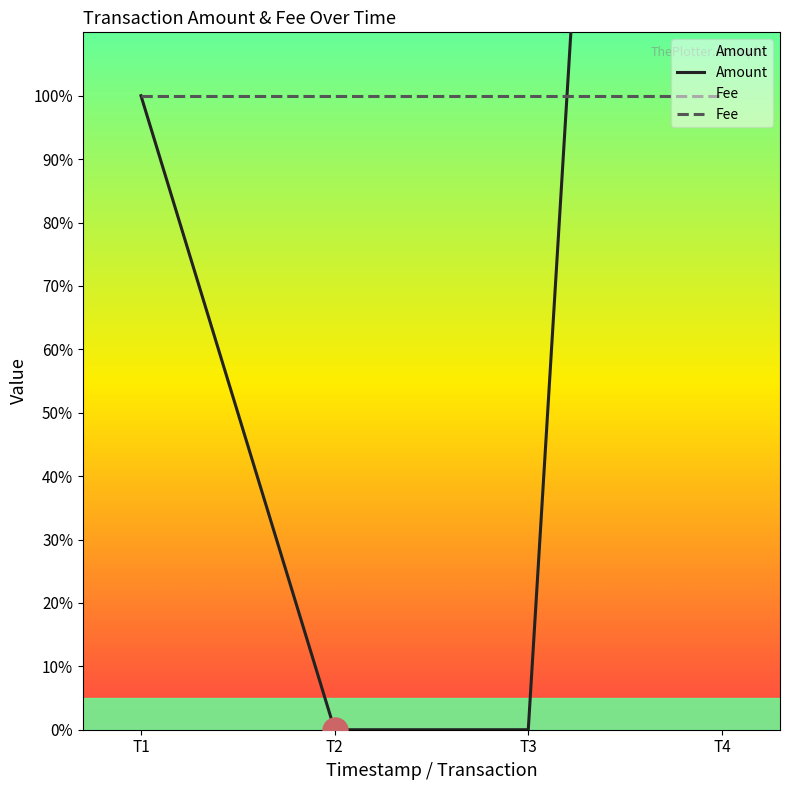

Rank the series by their maximum value, from lowest to highest.

Fee, Amount